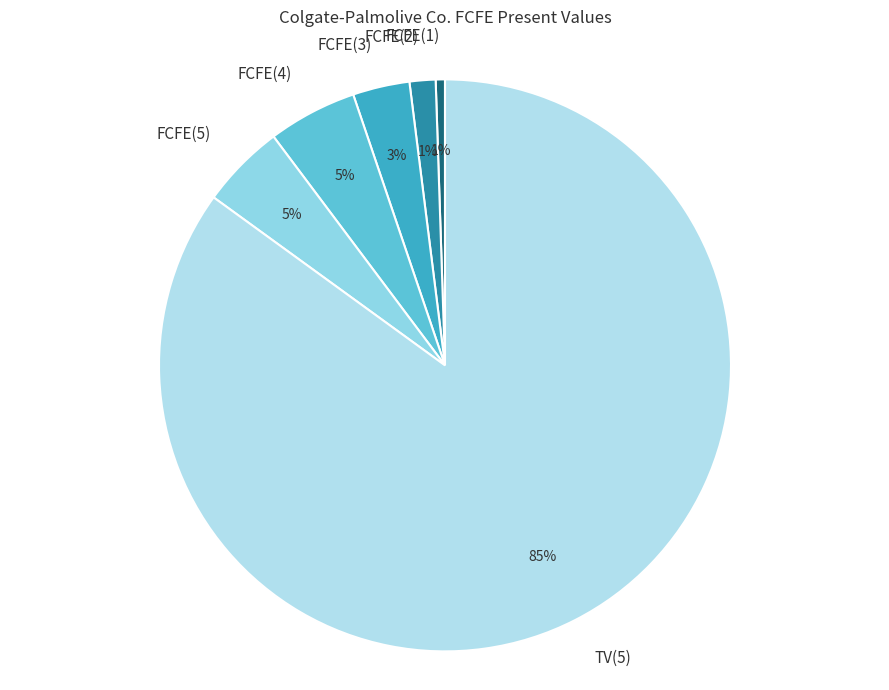

Is there a majority slice in this chart?

Yes